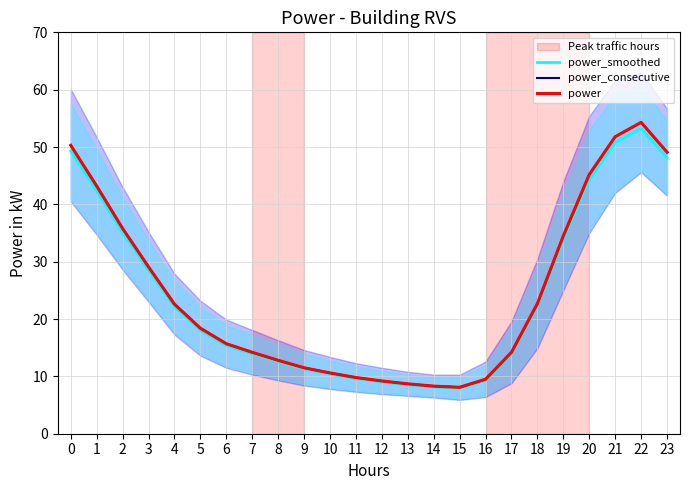

At 2, list the series in order from largest to smallest.

power_consecutive, power, power_smoothed